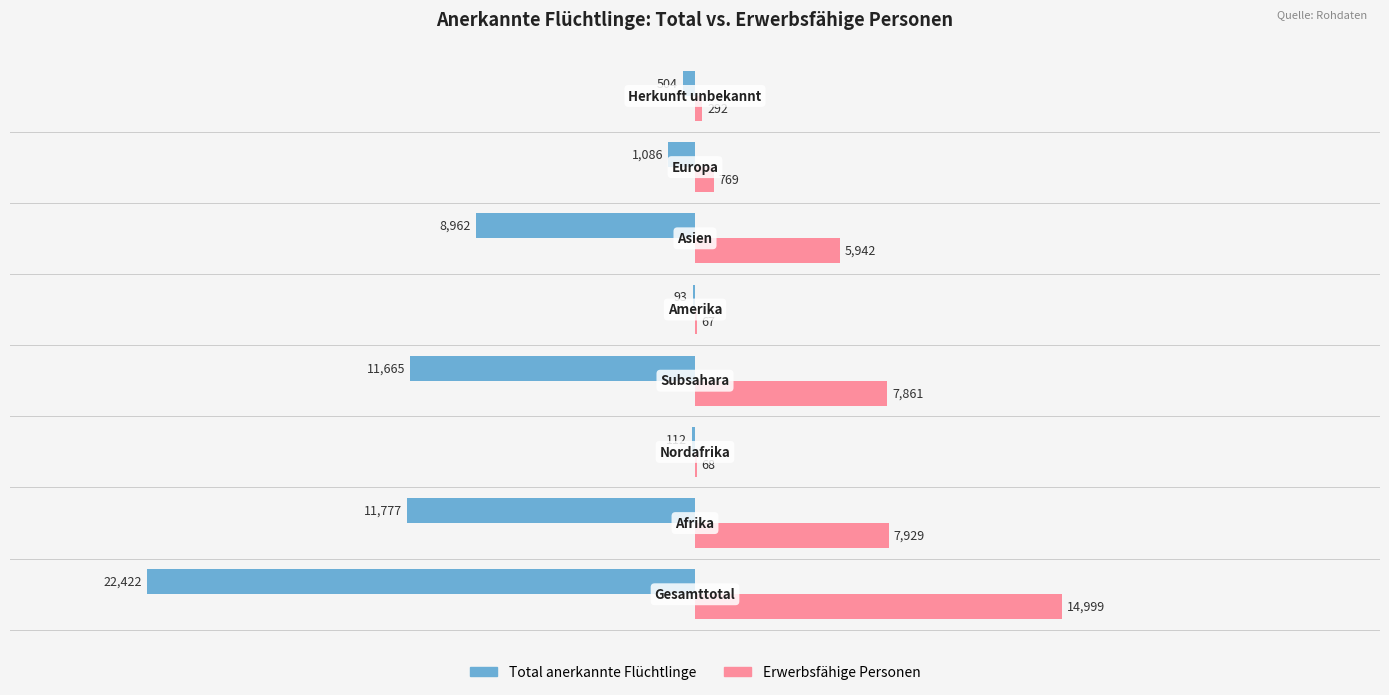

What is the greatest value displayed?

14999